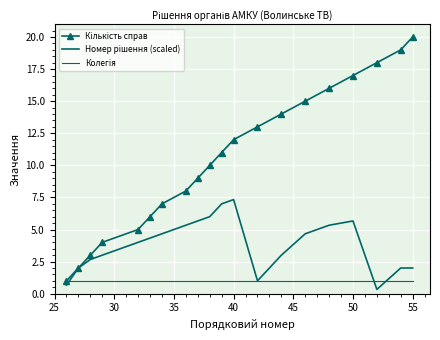

How many lines are shown in the chart?

3